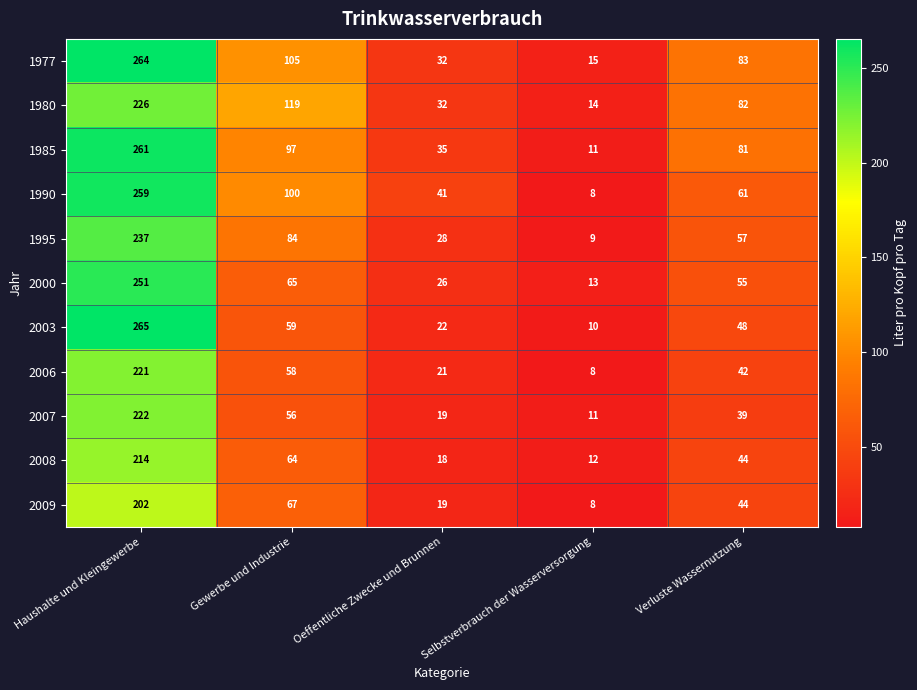

What is the difference between the second highest and minimum values in the 2008 series?

52